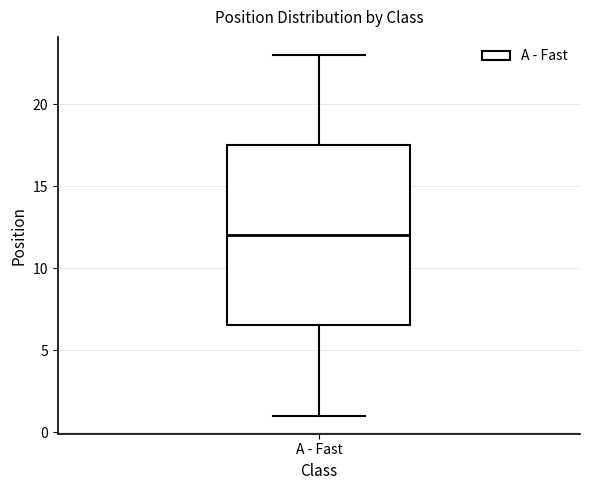

Read this box plot against the y-axis: the position of the median line, the range covered by the box, and the ends of both whiskers. The values are not printed on the chart, so give them approximately, as read against the axis.

median 12.0, box 6.5 to 17.5, whiskers 1.0 to 23.0